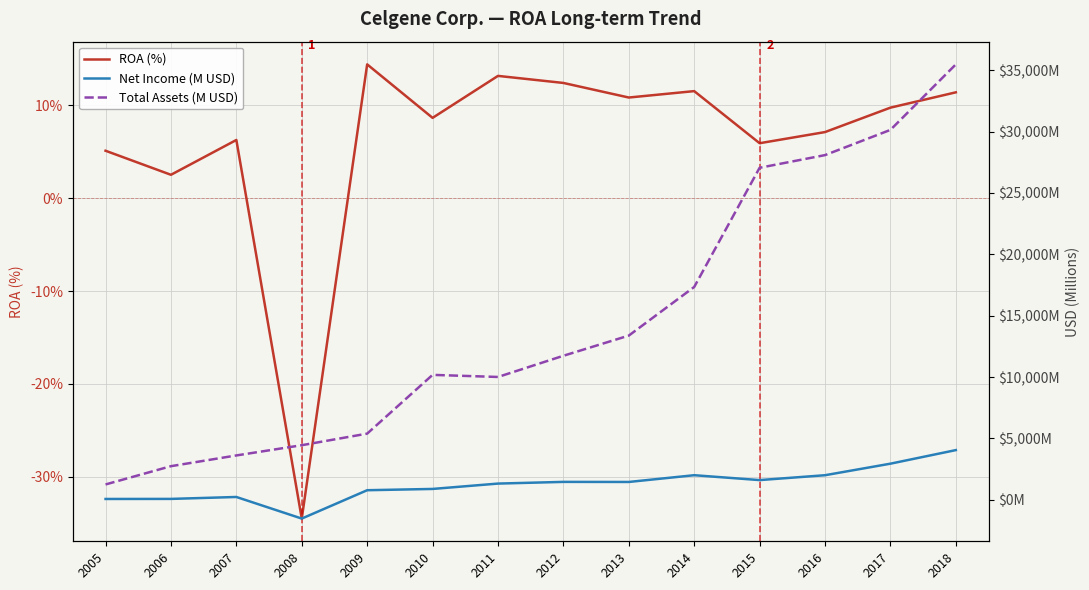

True or false: Net Income (M USD) has more than 1 points higher than both neighbors.

True